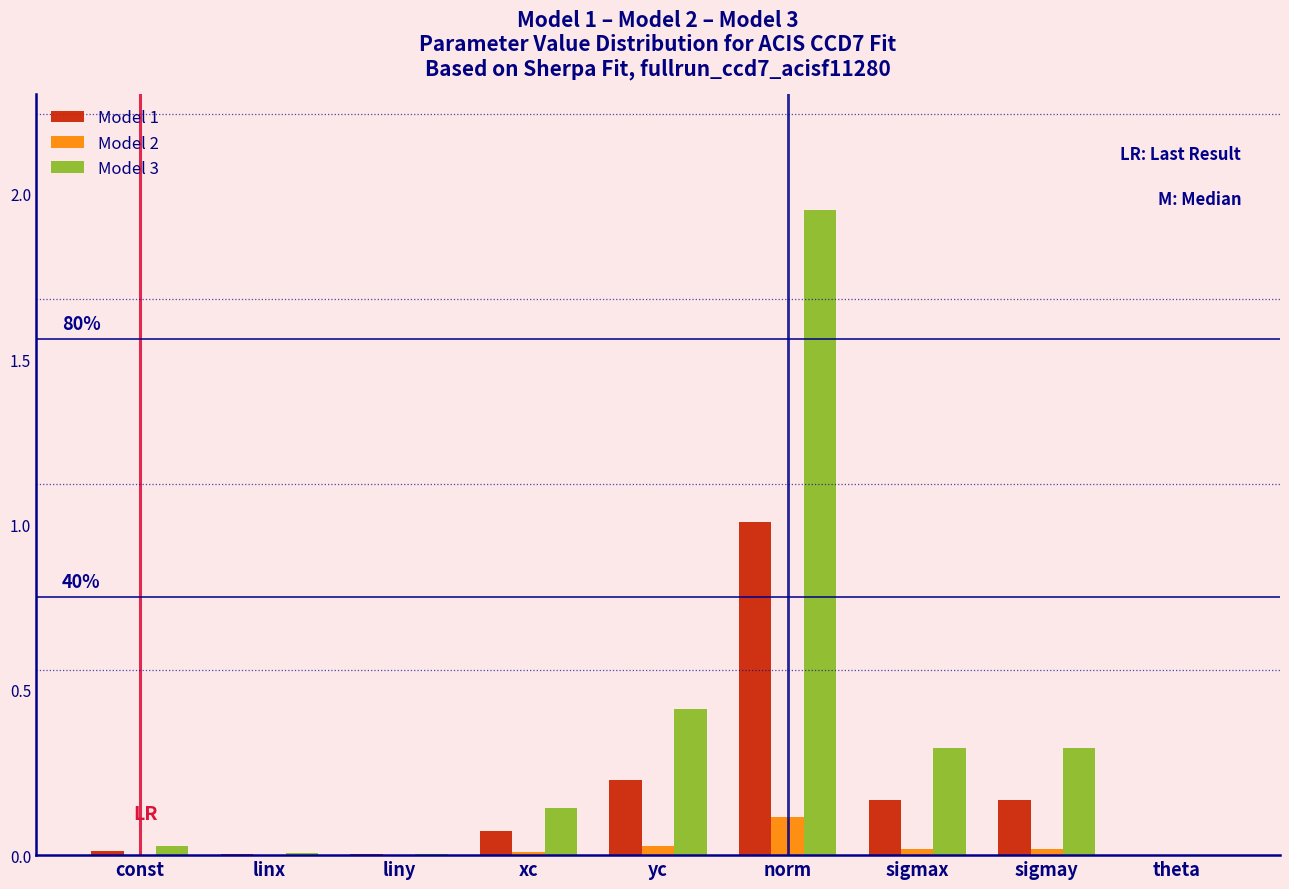

The Model 3 series shows 0.0 at theta. True or false?

True